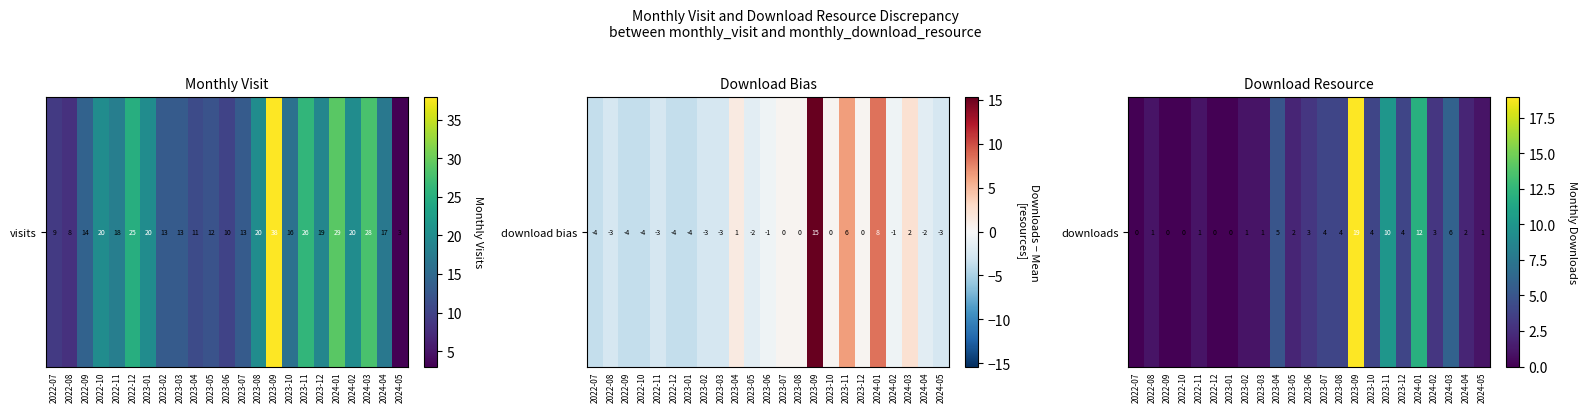

The chart shows a value of 1 at 2023-07. True or false?

False